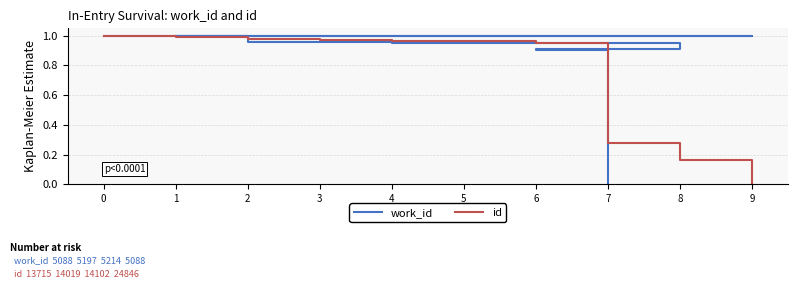

The id series shows 1.6 at 4. True or false?

False